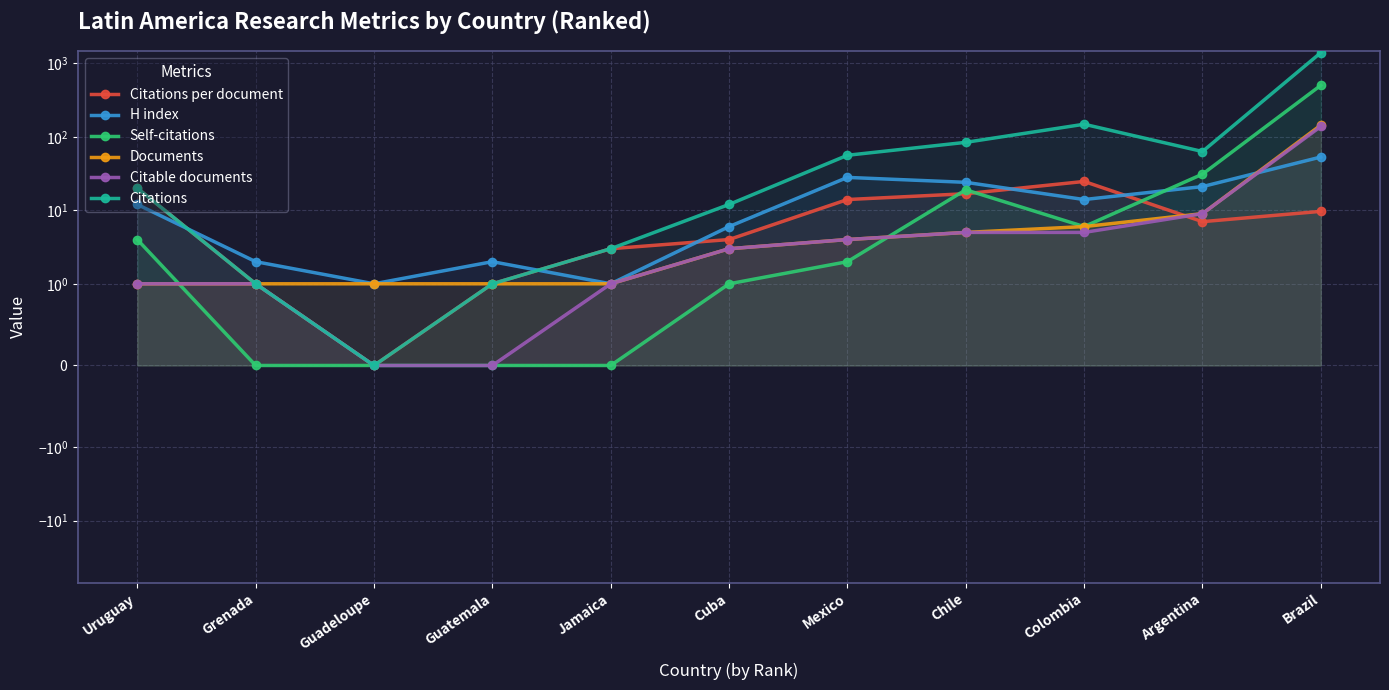

Which series has the largest total across all categories?

Citations